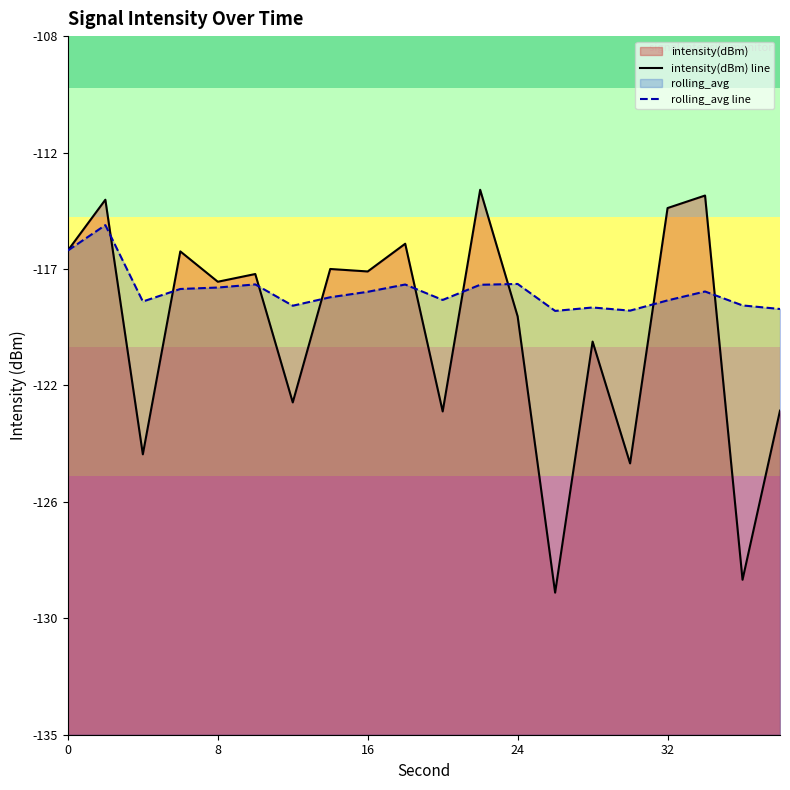

In rolling_avg line, how many points are higher than both neighbors (excluding endpoints)?

6